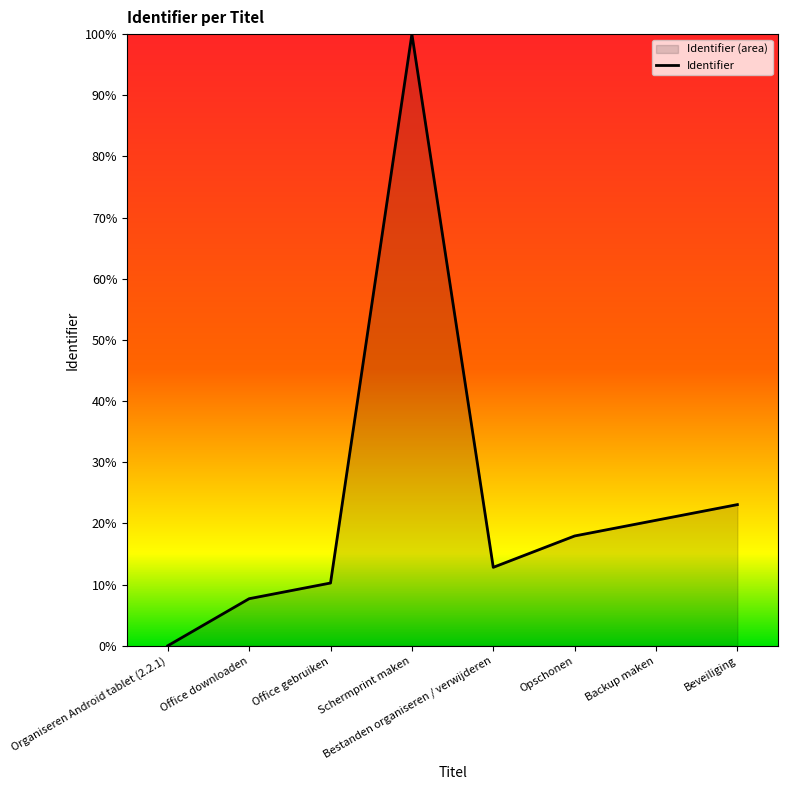

Approximately how many times larger is the value at Backup maken compared to Opschonen?

1.1